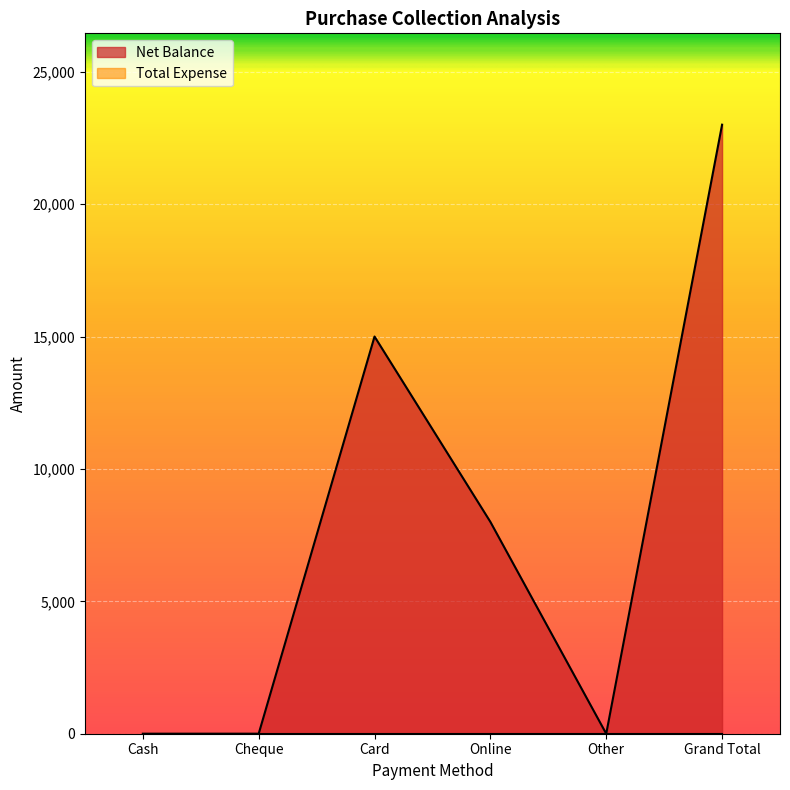

Reading left to right, extract all data points from this chart.

0	0	15000	8000	0	23000